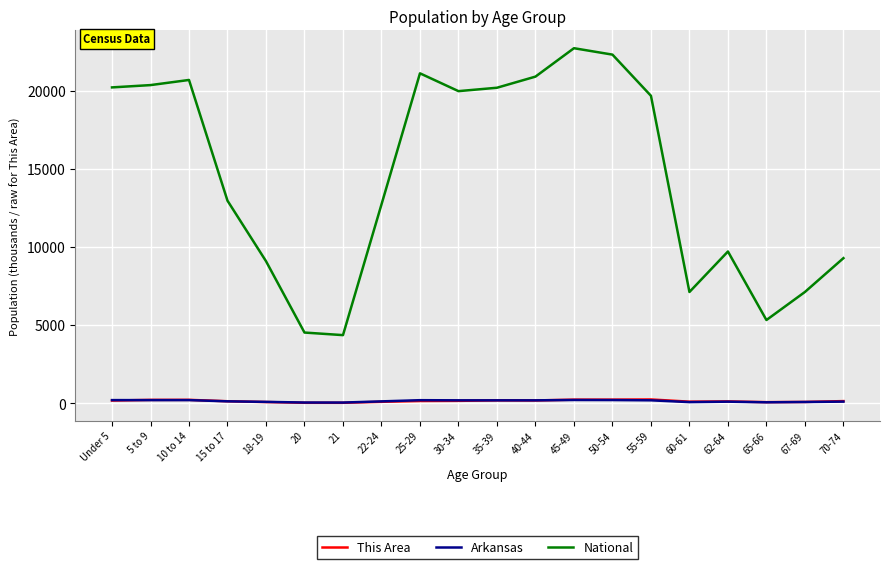

What is the sum of the This Area values at 10 to 14 and 70-74?

349.0